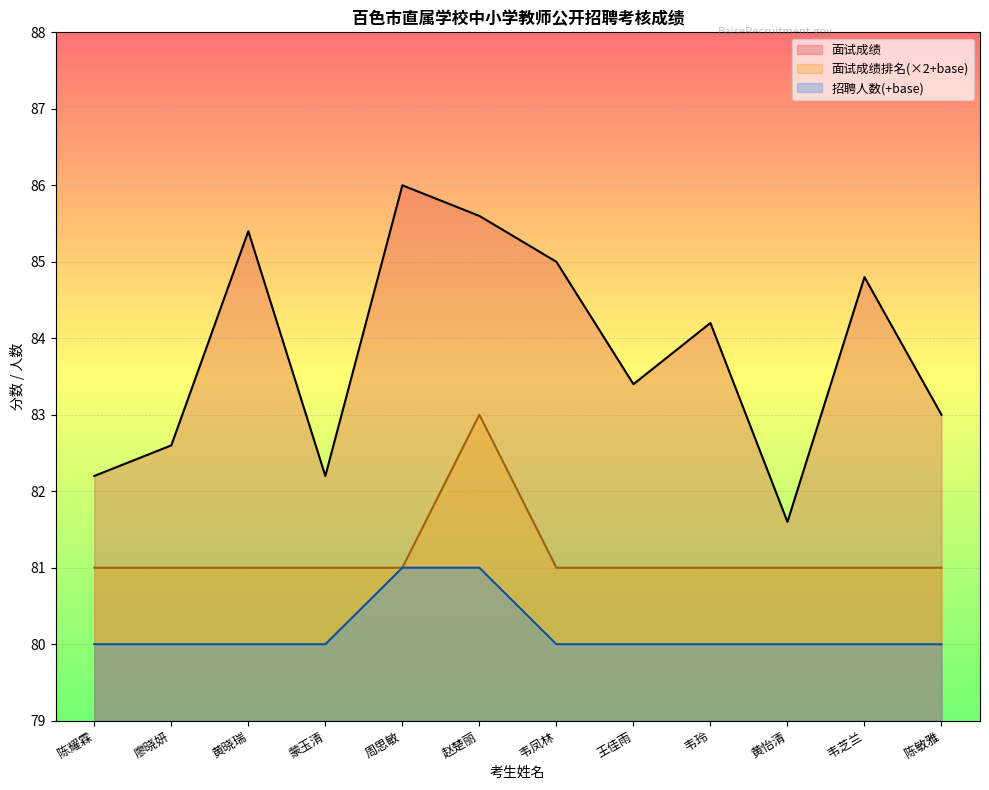

What is the smallest value displayed?

80.0